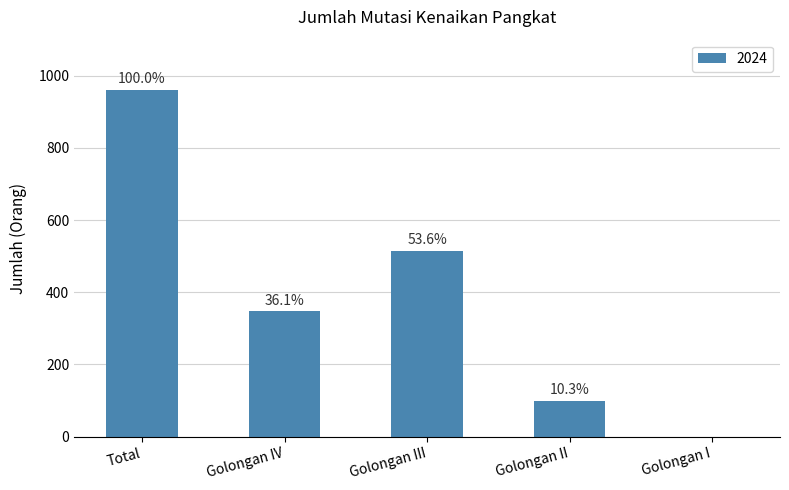

List the labels in order of value, smallest first.

Golongan I, Golongan II, Golongan IV, Golongan III, Total